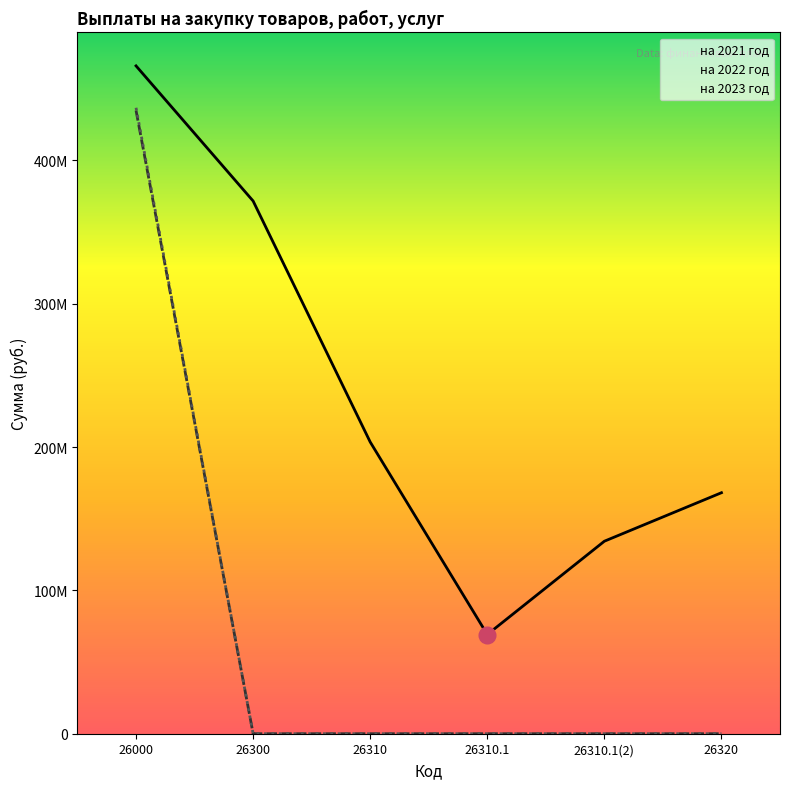

Which has a higher value, 26310 or 26000?

26000